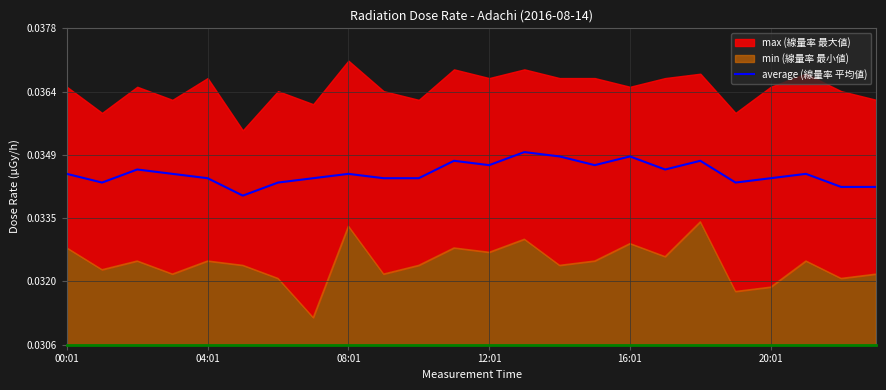

The value of average (線量率 平均値) at 00:01 is 0.1. True or false?

False